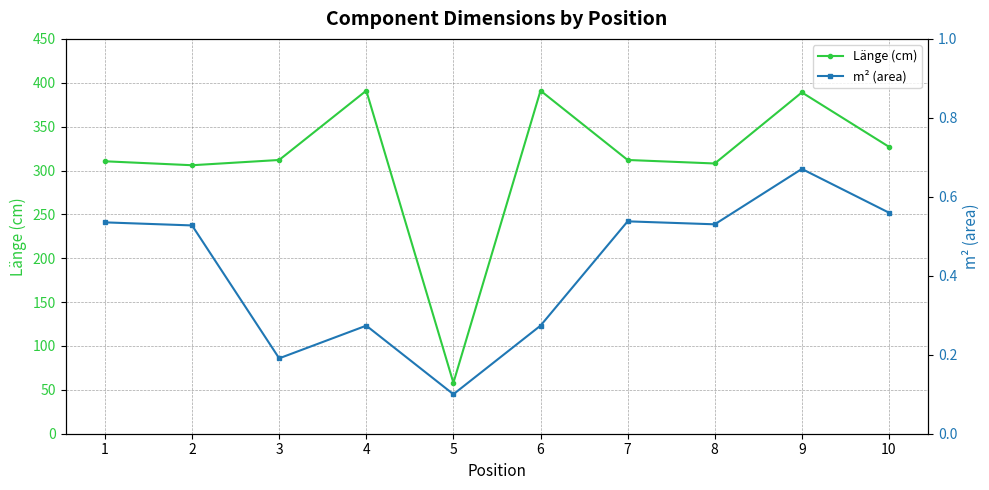

True or false: m² (area) and Länge (cm) cross at least once.

False